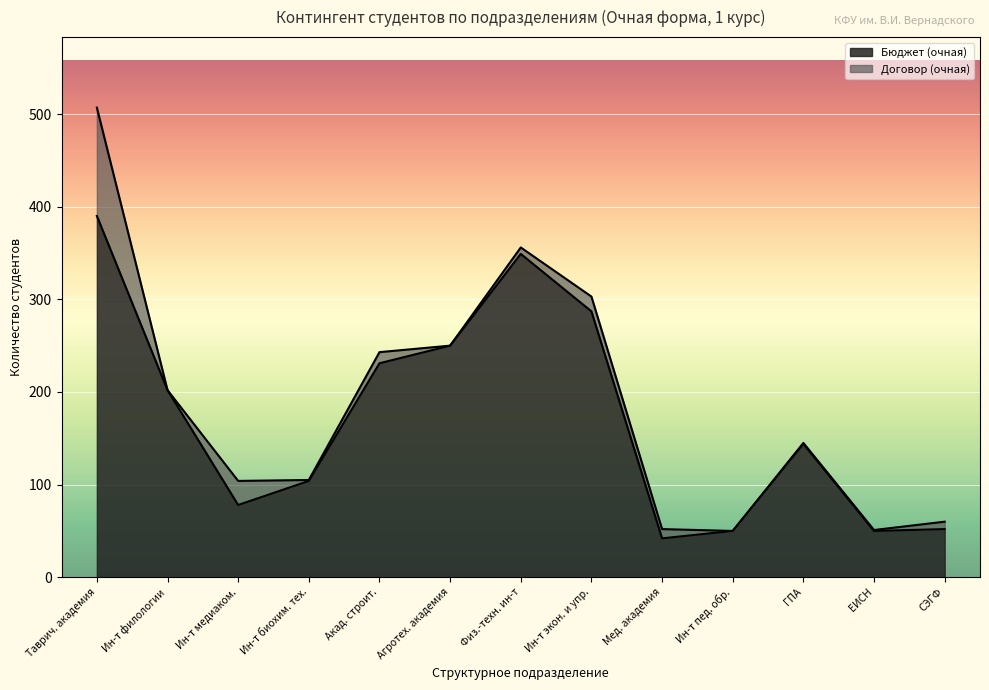

The Бюджет (очная) series shows 78 at Ин-т медиаком.. True or false?

True